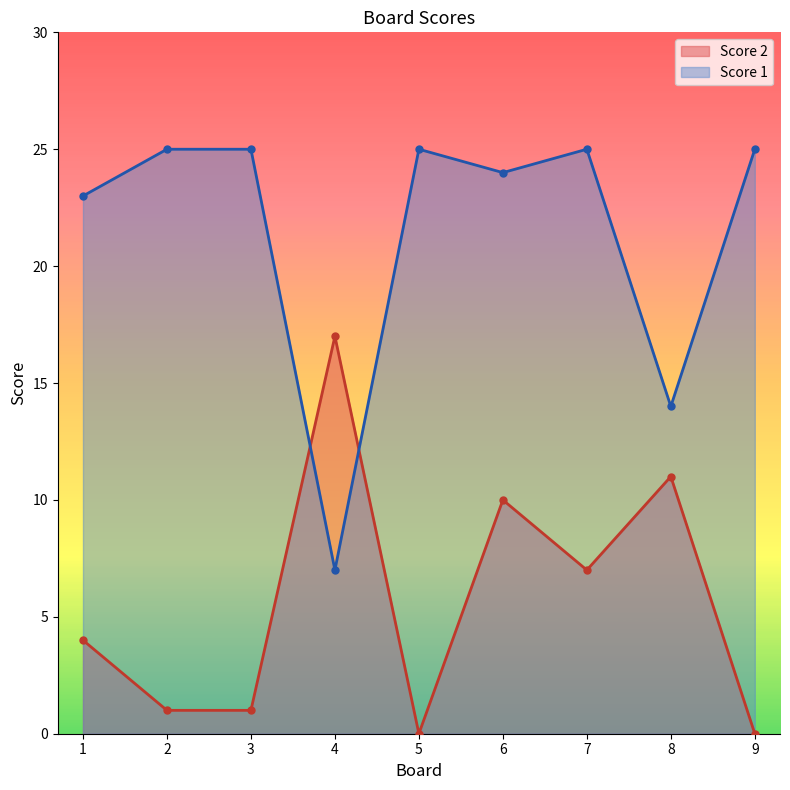

Reading left to right, what are all the values shown in this chart?

Score 2: 4	1	1	17	0	10	7	11	0
Score 1: 23	25	25	7	25	24	25	14	25